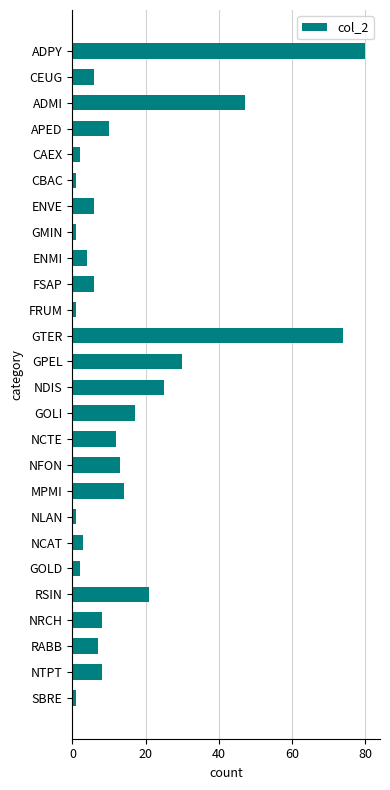

Does the chart contain any negative values?

No